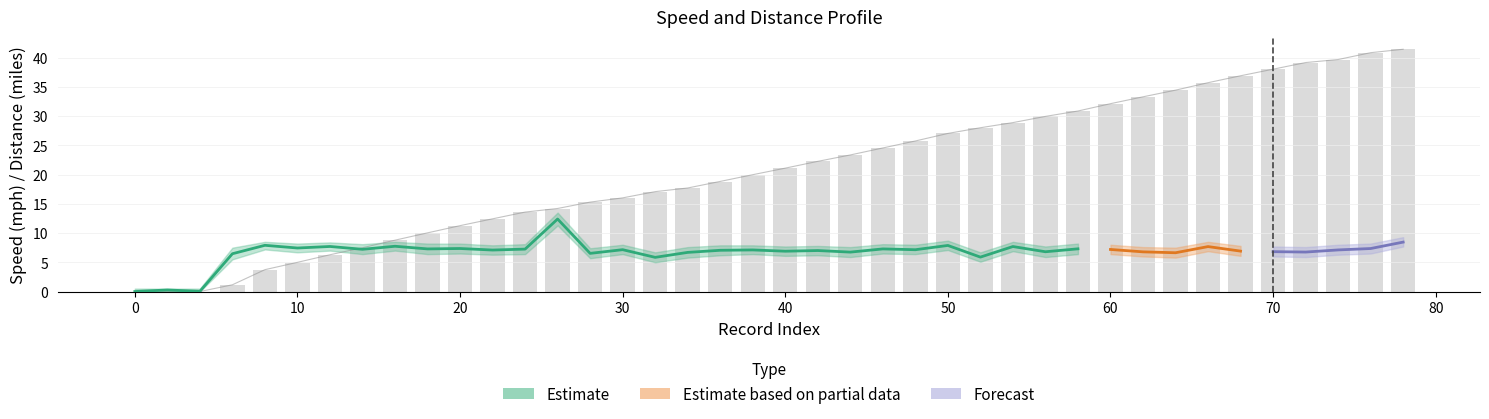

The value of avgspeed_mph_upper at 8 is 11.9. True or false?

False